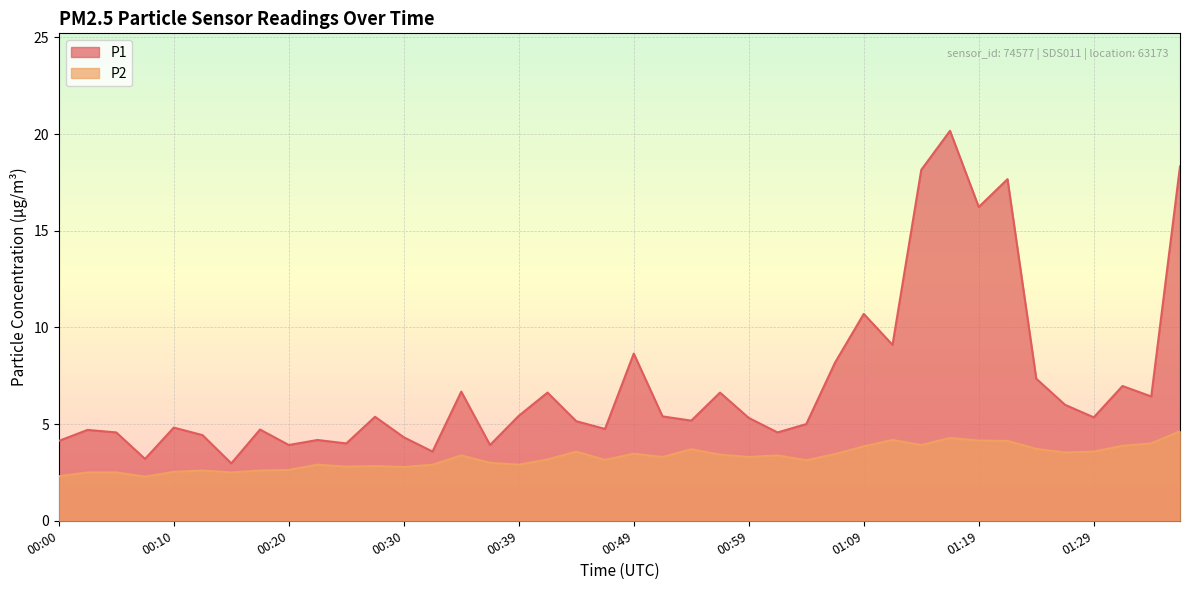

How many lines are shown in the chart?

2